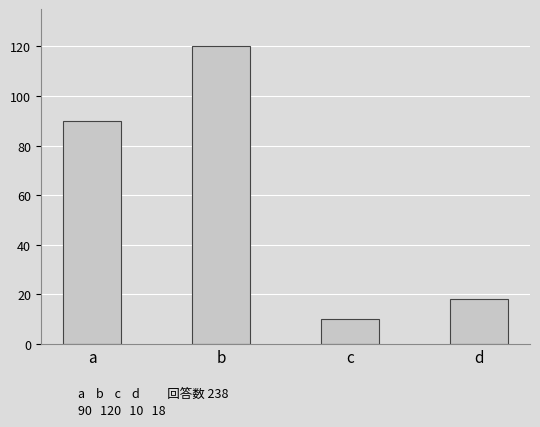

Reading left to right, extract all data points from this chart.

a=90	b=120	c=10	d=18